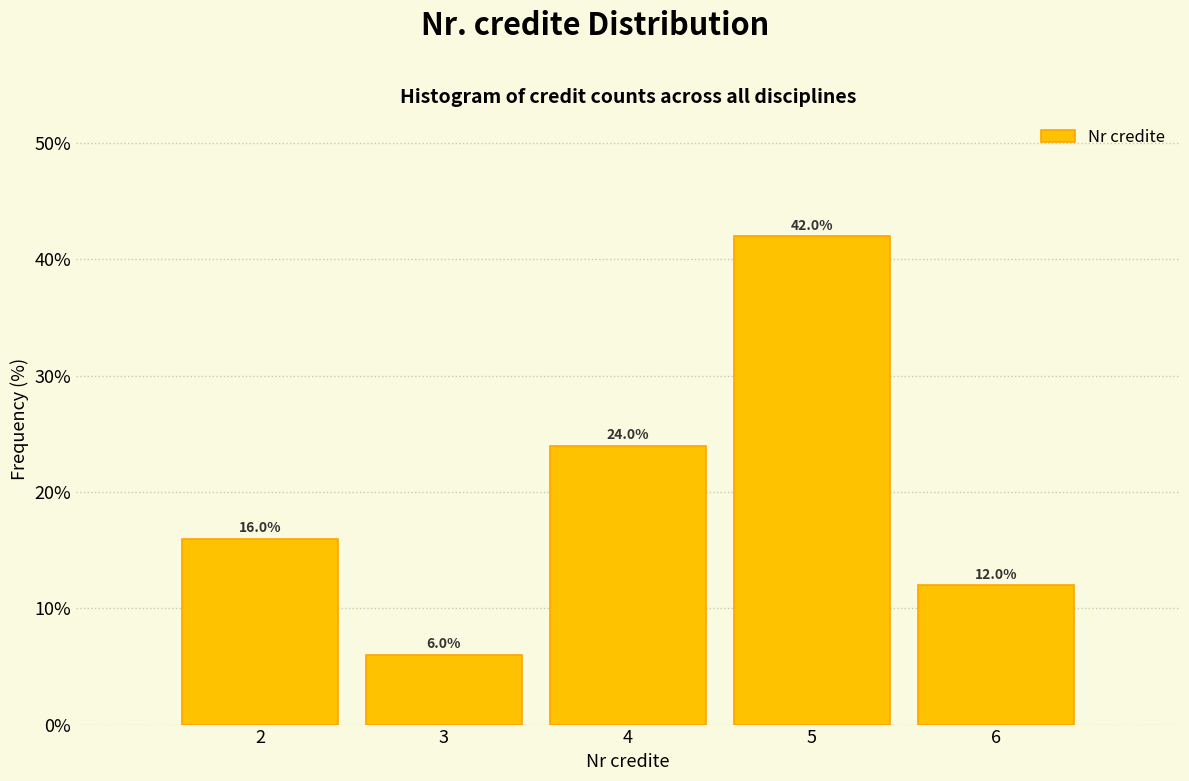

Reading right to left, extract all data points from this chart.

6=12	5=42	4=24	3=6	2=16